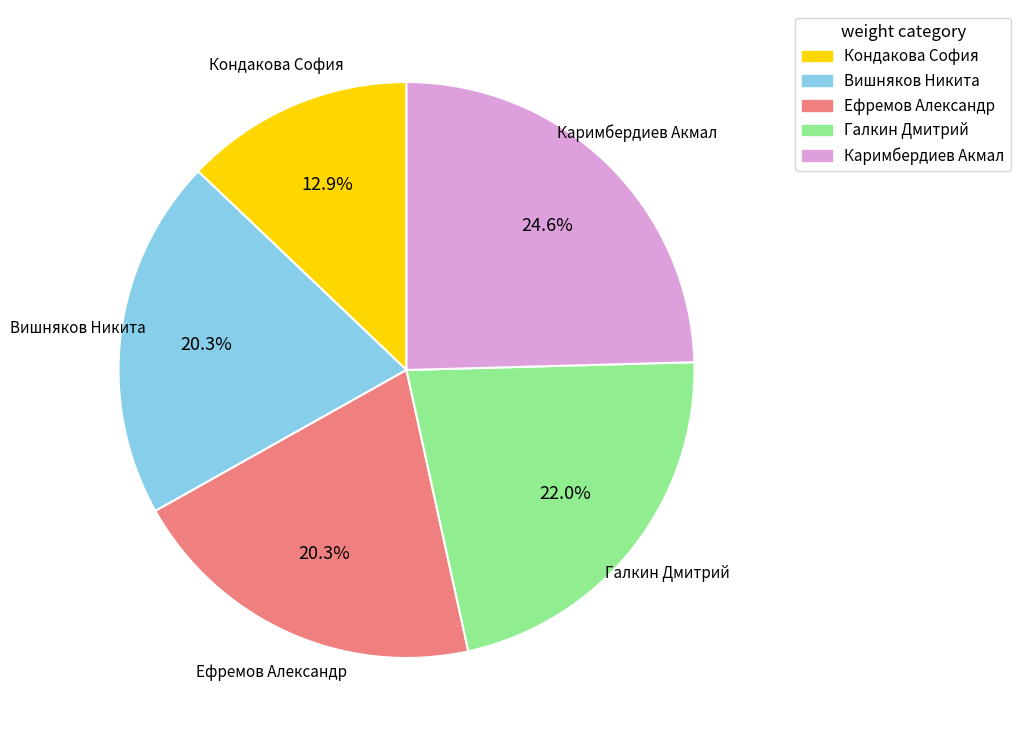

What is the smallest slice in the pie chart?

Кондакова София